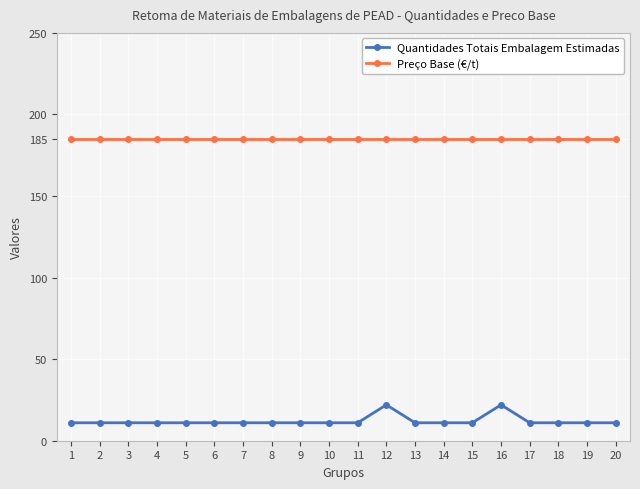

Which series has the largest range (max minus min)?

Quantidades Totais Embalagem Estimadas